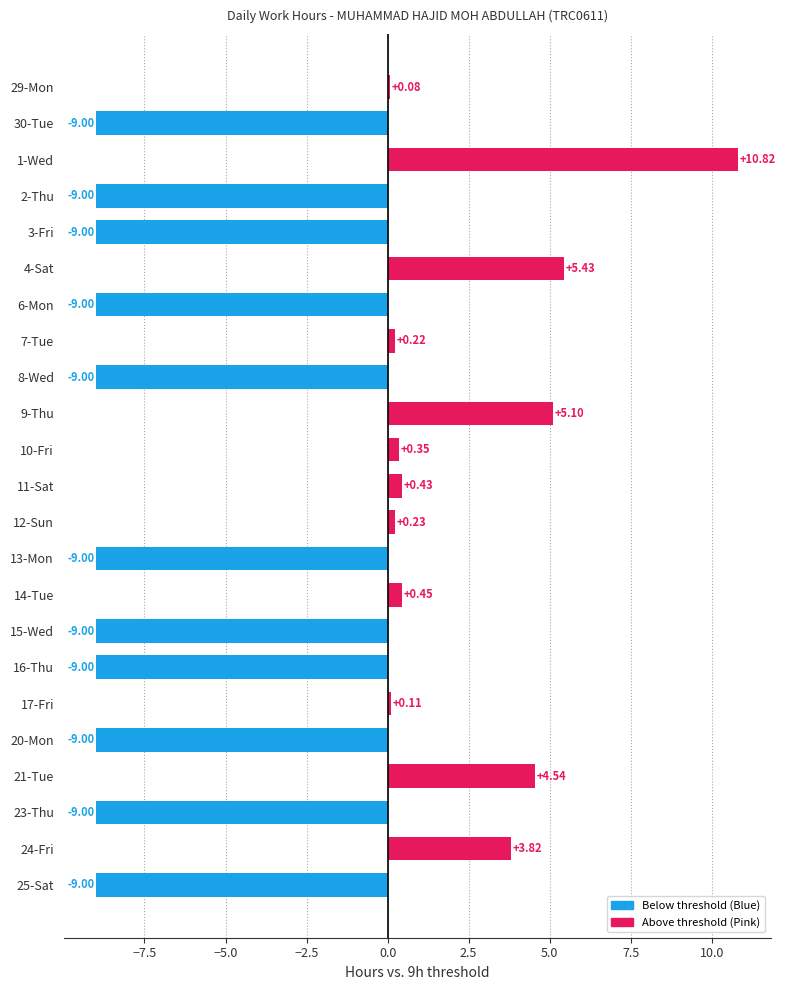

How many distinct data groups are displayed?

1